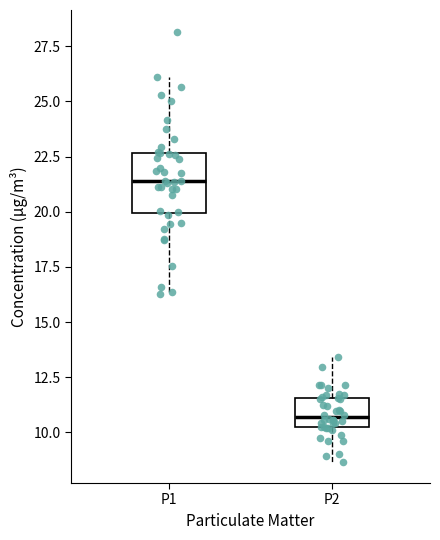

Which box has the highest median line?

P1